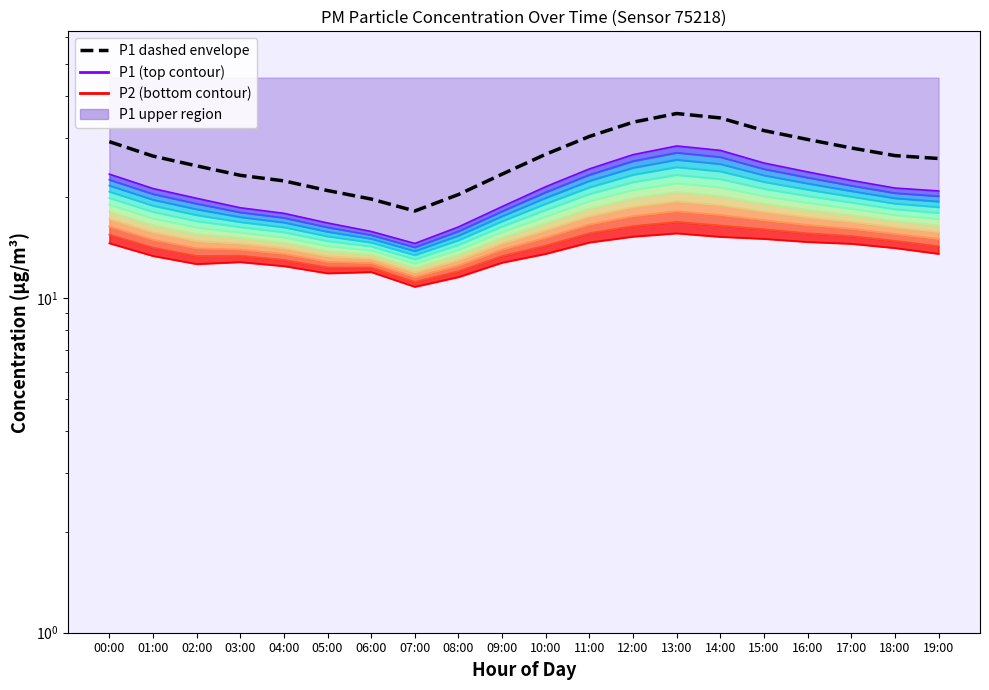

Reading left to right, extract all data points from this chart.

P1 contour 0: 00:00=14.6	01:00=13.3	02:00=12.6	03:00=12.8	04:00=12.4	05:00=11.8	06:00=11.9	07:00=10.8	08:00=11.6	09:00=12.8	10:00=13.6	11:00=14.7	12:00=15.2	13:00=15.6	14:00=15.2	15:00=15.0	16:00=14.7	17:00=14.5	18:00=14.1	19:00=13.6
P1 contour 10: 00:00=23.4	01:00=21.2	02:00=19.9	03:00=18.6	04:00=17.9	05:00=16.8	06:00=15.8	07:00=14.6	08:00=16.3	09:00=18.8	10:00=21.5	11:00=24.3	12:00=26.8	13:00=28.4	14:00=27.6	15:00=25.3	16:00=23.8	17:00=22.4	18:00=21.3	19:00=20.9
P1 prediction (dashed): 00:00=29.3	01:00=26.5	02:00=24.8	03:00=23.2	04:00=22.4	05:00=20.9	06:00=19.8	07:00=18.2	08:00=20.4	09:00=23.4	10:00=26.9	11:00=30.4	12:00=33.5	13:00=35.6	14:00=34.5	15:00=31.6	16:00=29.8	17:00=28.1	18:00=26.6	19:00=26.1